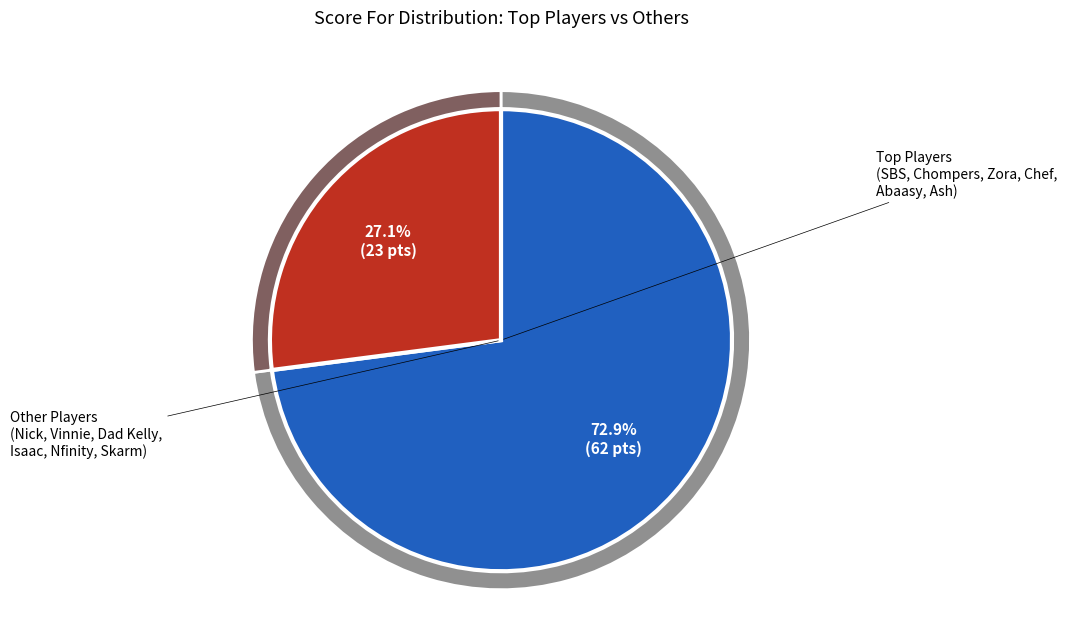

Does Dad Kelly represent more than half of the total?

No